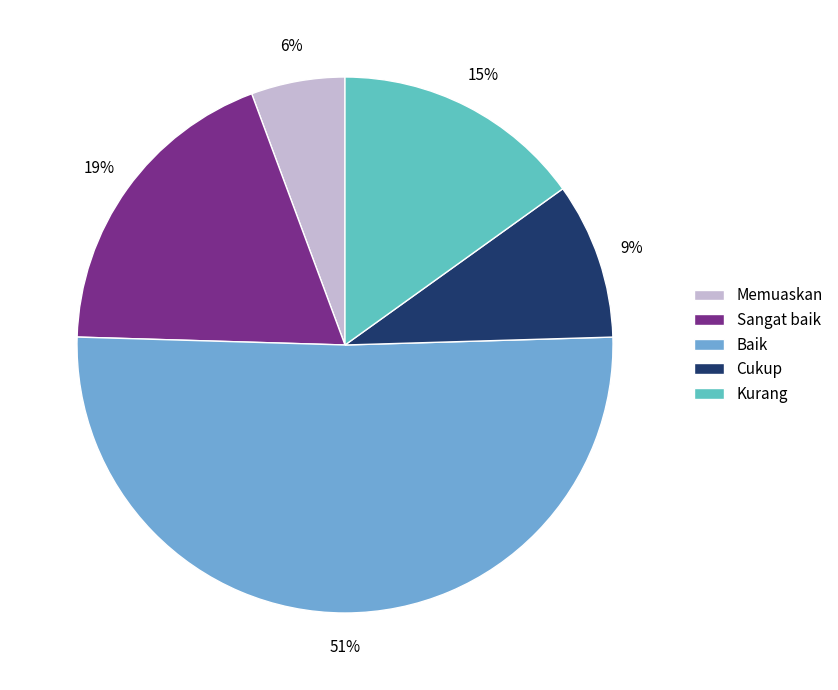

Combined, do Memuaskan and Sangat baik account for over 50%?

No